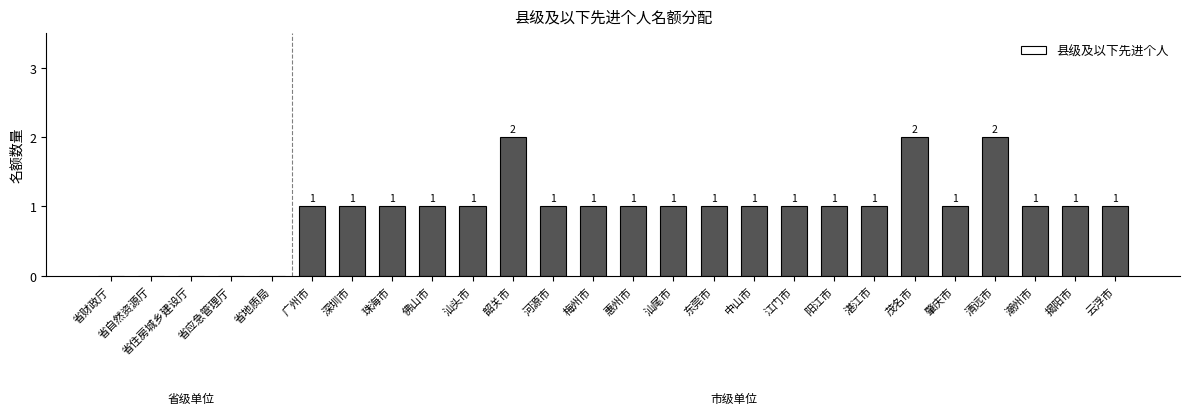

Reading right to left, what are all the values shown in this chart?

1	1	1	2	1	2	1	1	1	1	1	1	1	1	1	2	1	1	1	1	1	0	0	0	0	0